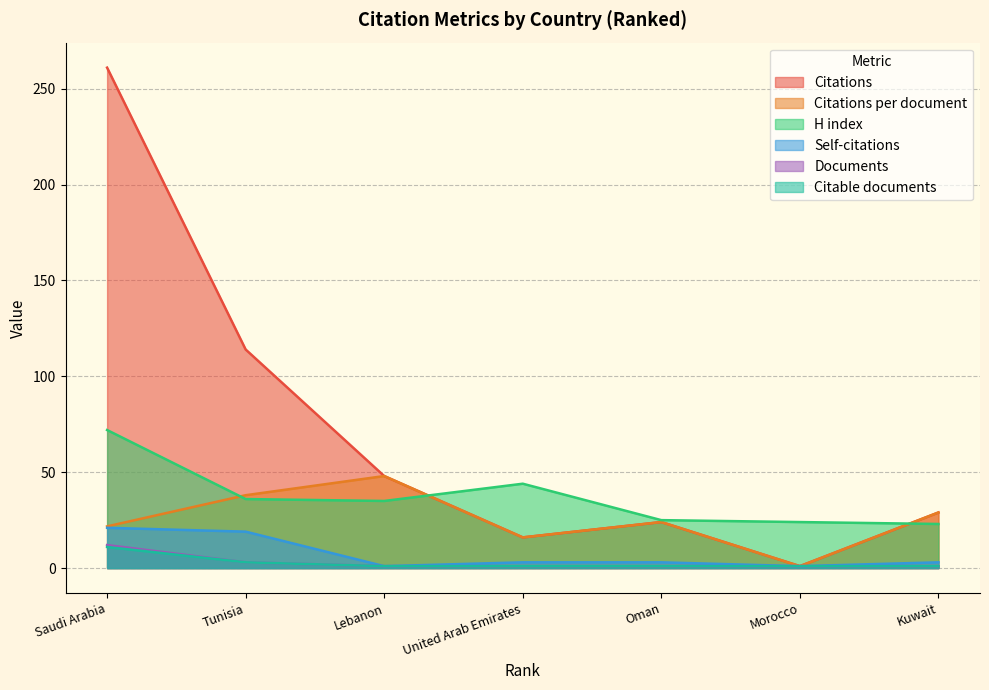

Is the value of H index at Lebanon greater than the value of Citable documents at Oman?

Yes